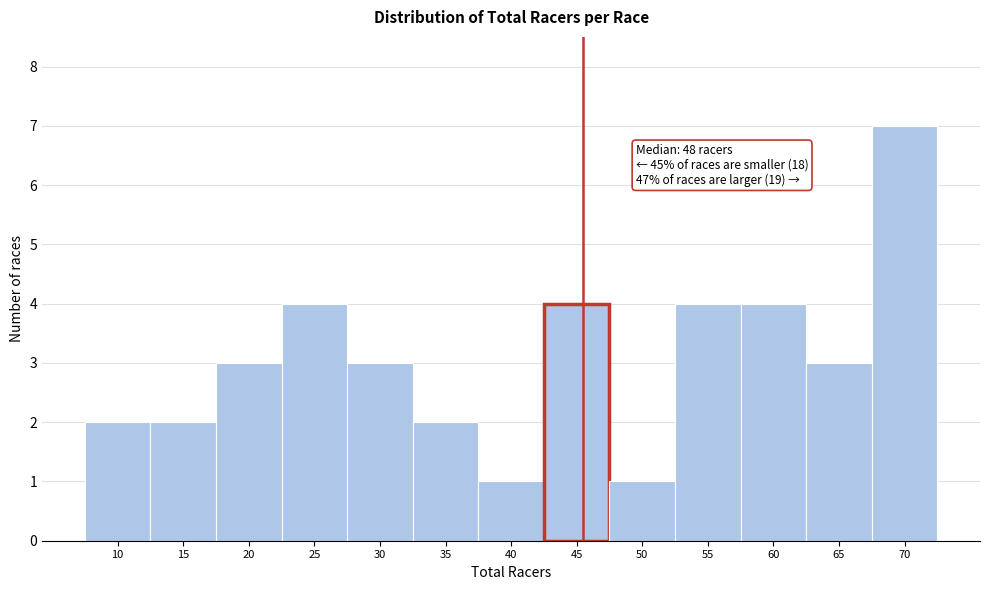

Reading right to left, what are all the values shown in this chart?

7	3	4	4	1	4	1	2	3	4	3	2	2